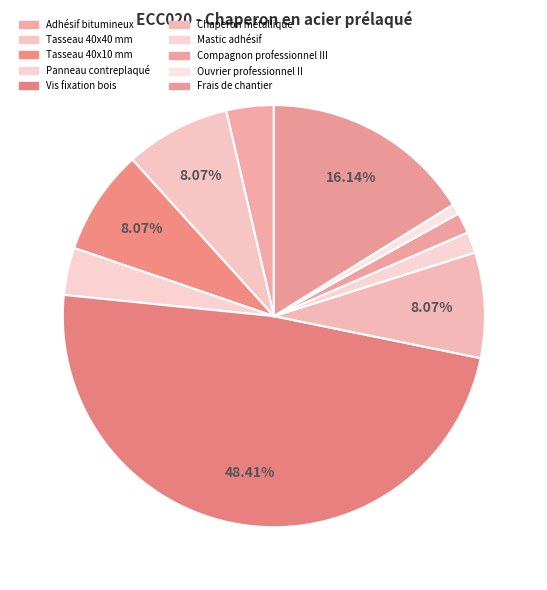

How many segments does this pie chart have?

10